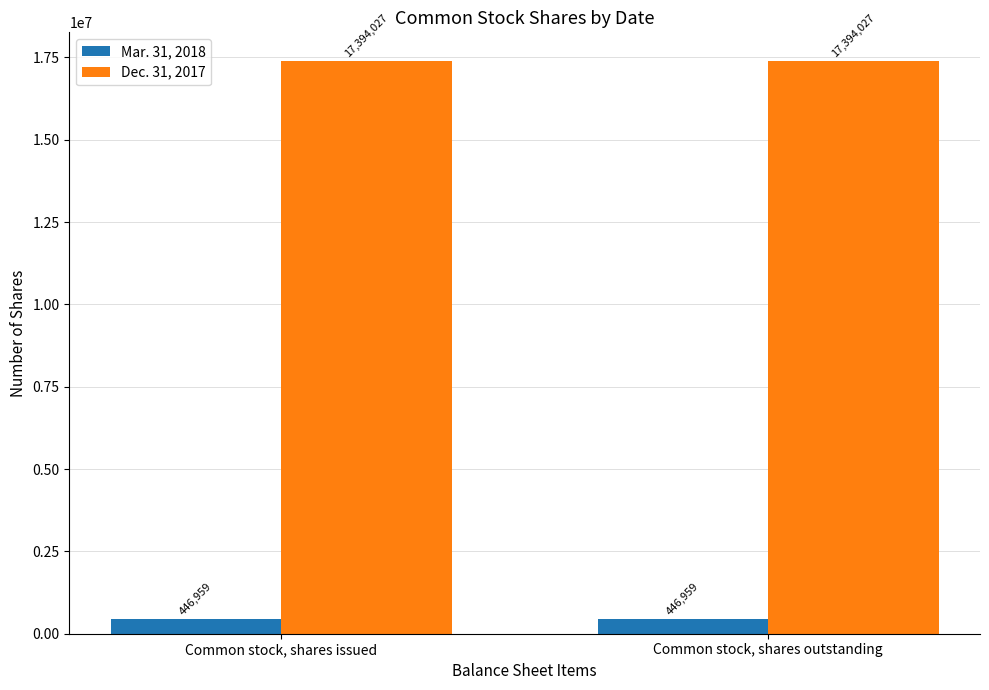

What is the maximum value shown in the chart?

17394027